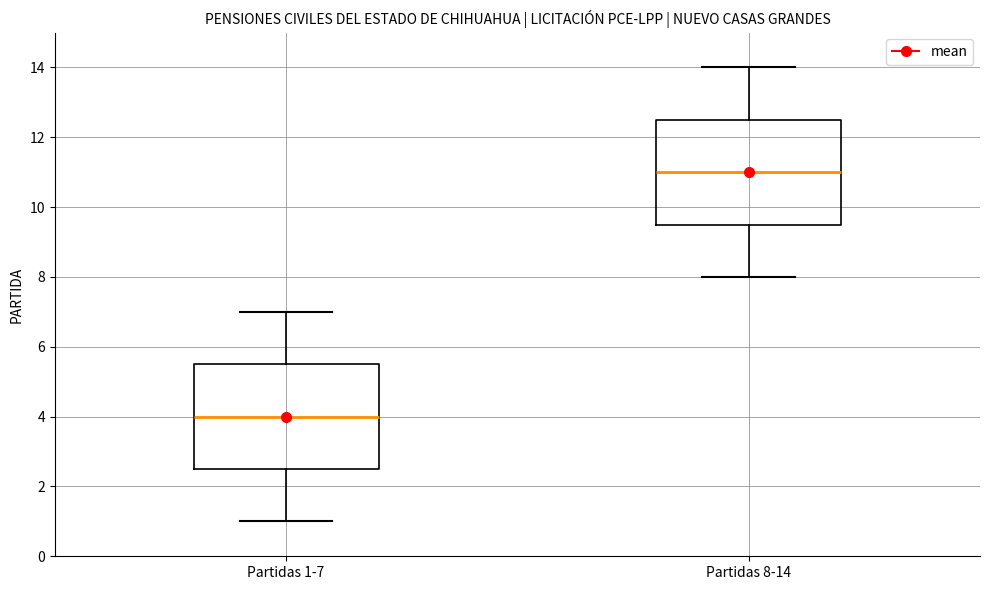

Reading left to right, transcribe this box plot: for each box, give where its median line is, the range the box spans, and where its two whiskers end, as read against the y-axis. The values are not printed on the chart, so give them approximately, as read against the axis.

Partidas 1-7: median 4.0, box 2.6 to 5.6, whiskers 1.0 to 7.0
Partidas 8-14: median 11.0, box 9.6 to 12.6, whiskers 8.0 to 14.0